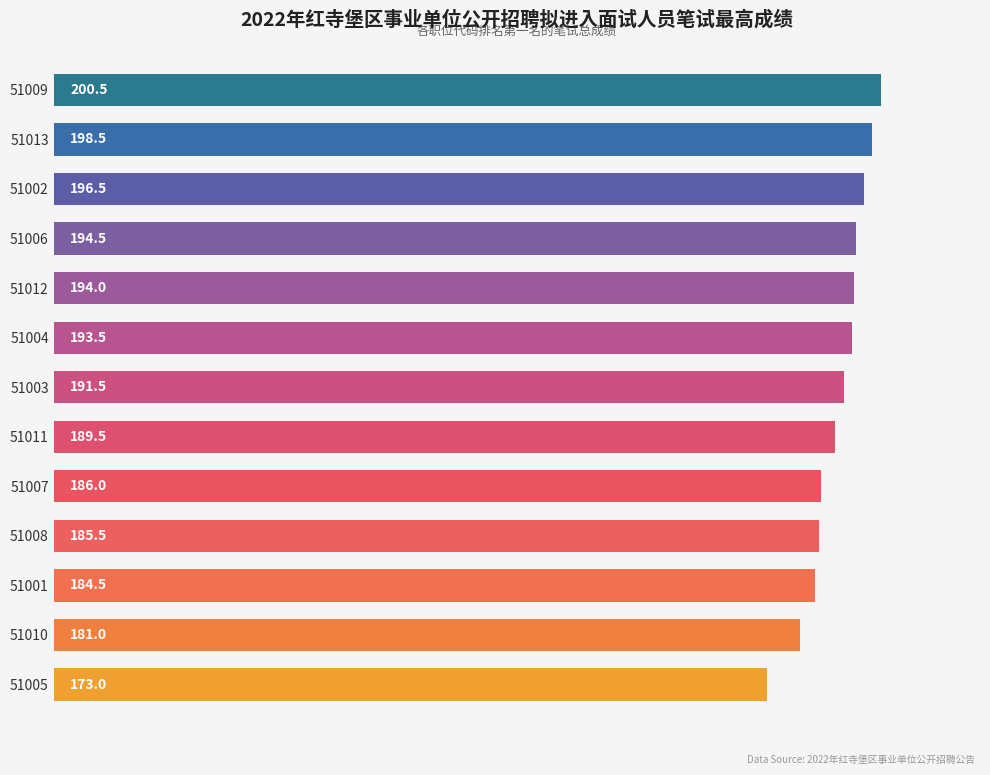

What is the difference between the maximum and minimum values?

27.5